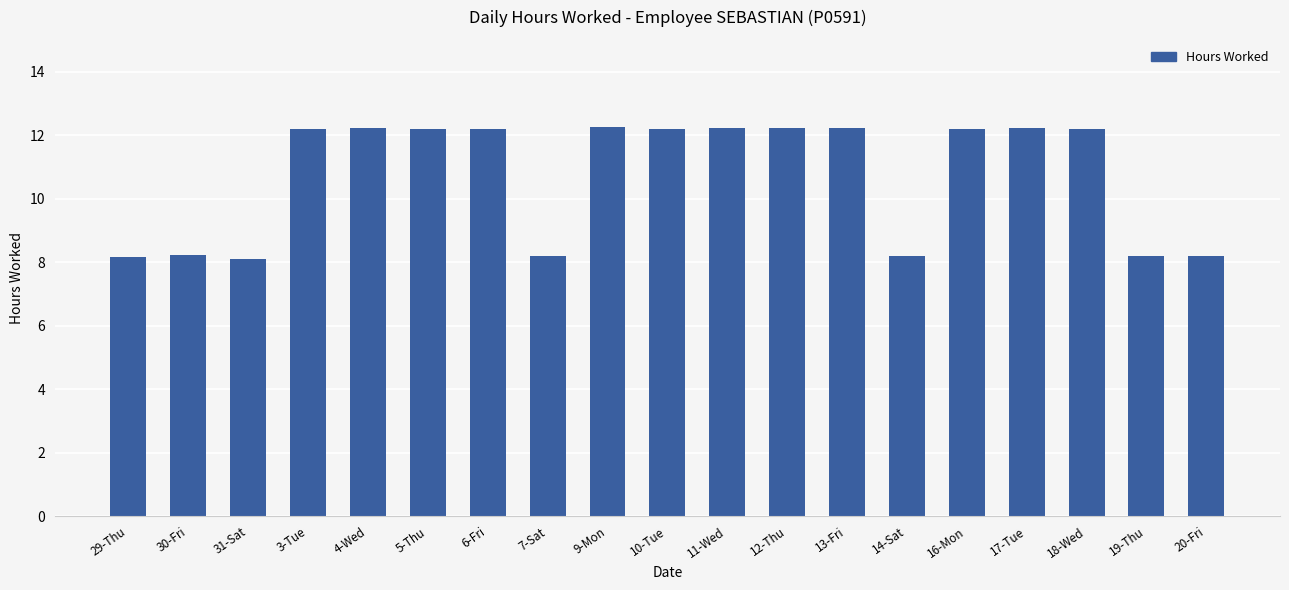

At which label does the data first exceed 12?

3-Tue